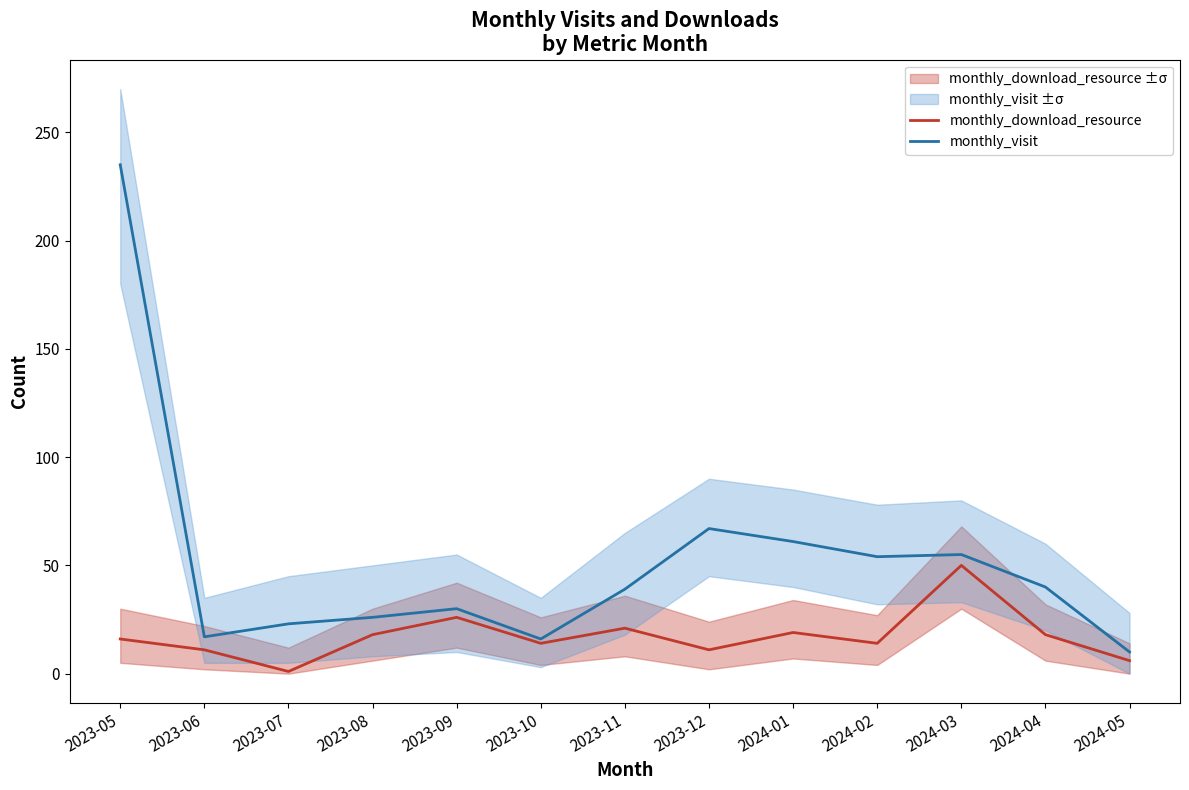

Where is the first local maximum for monthly_visit?

2023-09